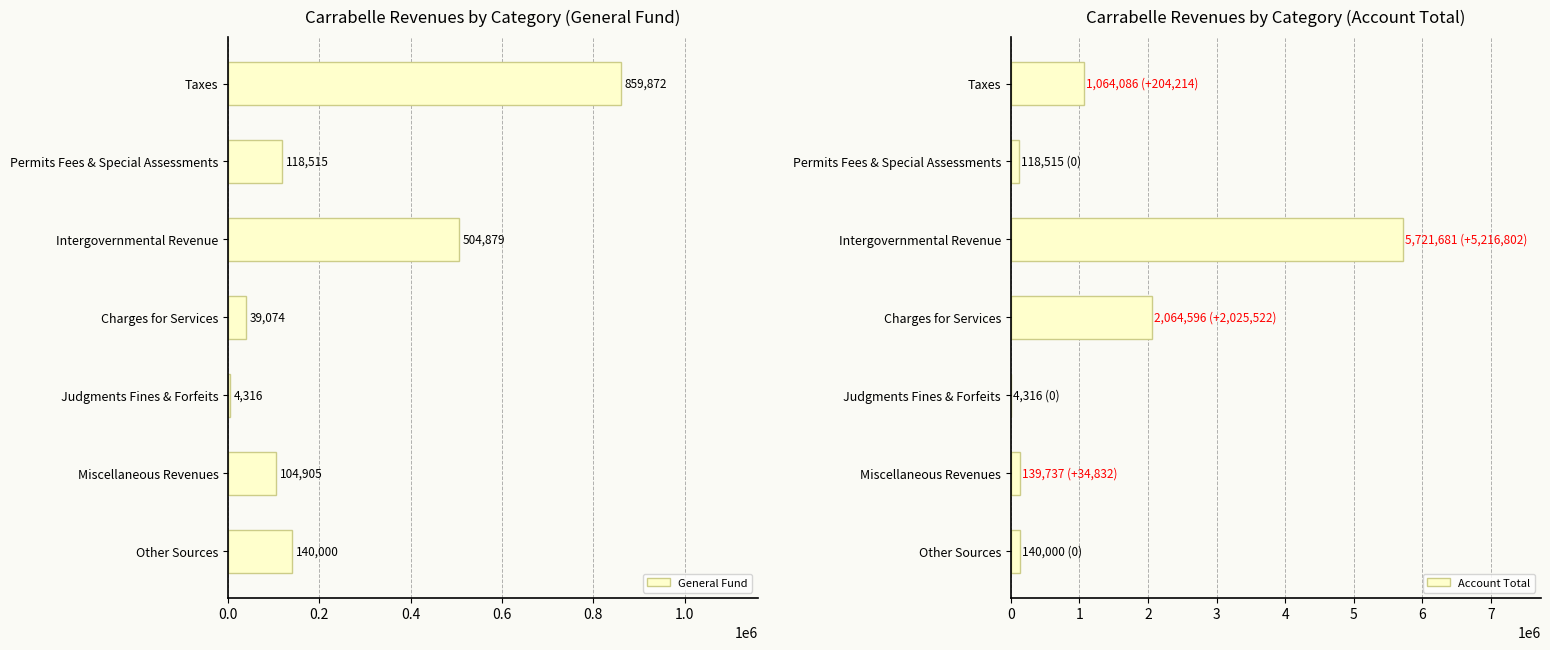

List the labels in order of General Fund value, smallest first.

Judgments Fines & Forfeits, Charges for Services, Miscellaneous Revenues, Permits Fees & Special Assessments, Other Sources, Intergovernmental Revenue, Taxes